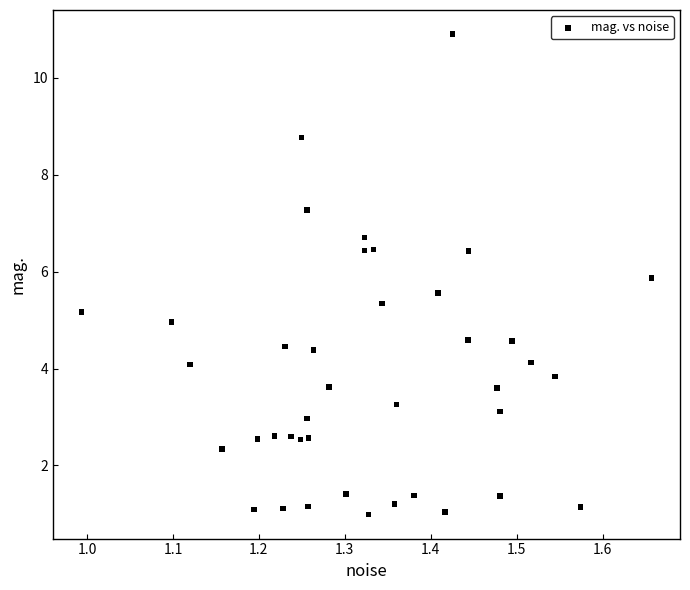

What is the range of X values (max minus min)?

0.7